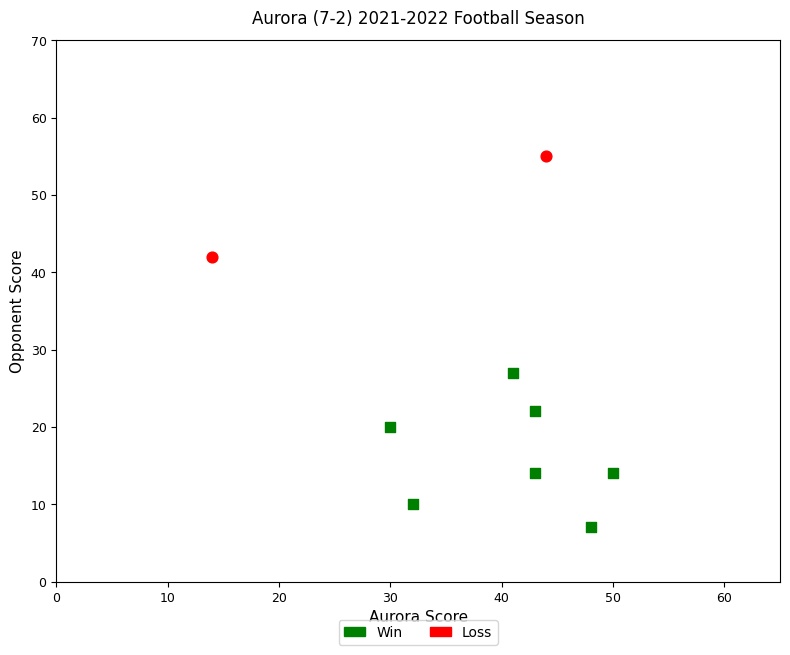

Which series has the widest spread of Y values?

Win